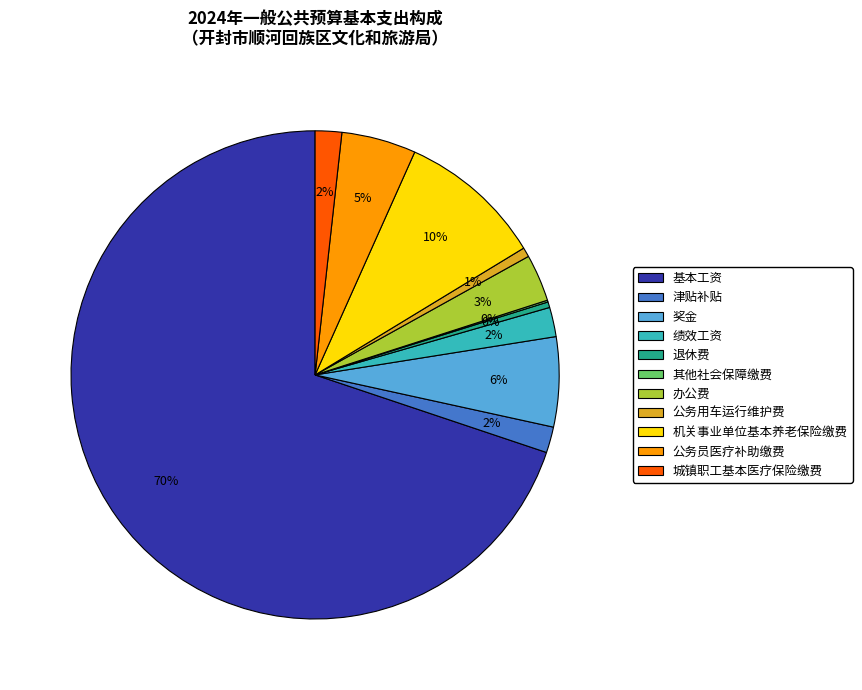

Is there a majority slice in this chart?

Yes